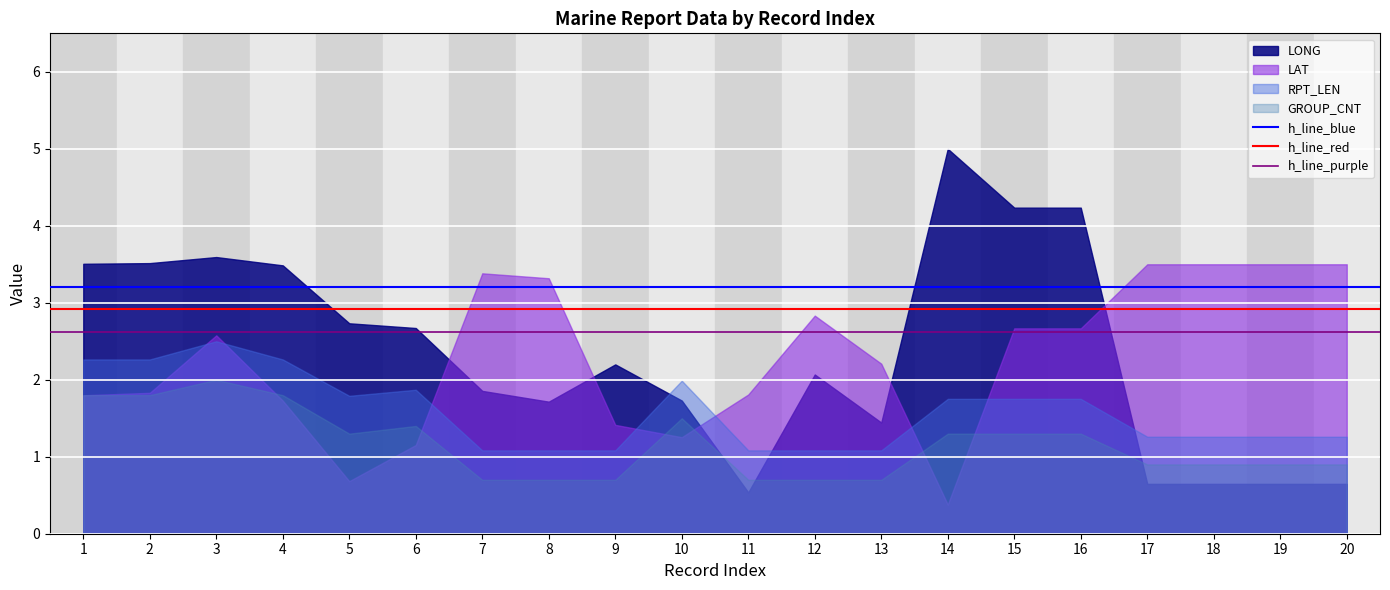

Is the value of h_line_purple at 2 greater than the value of h_line_blue at 1?

No